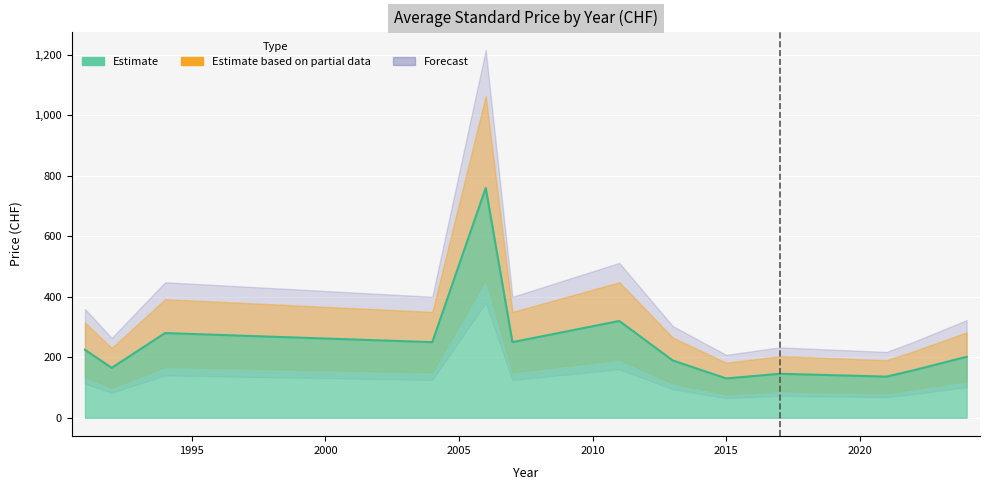

What is the total value across all series at 7?

528